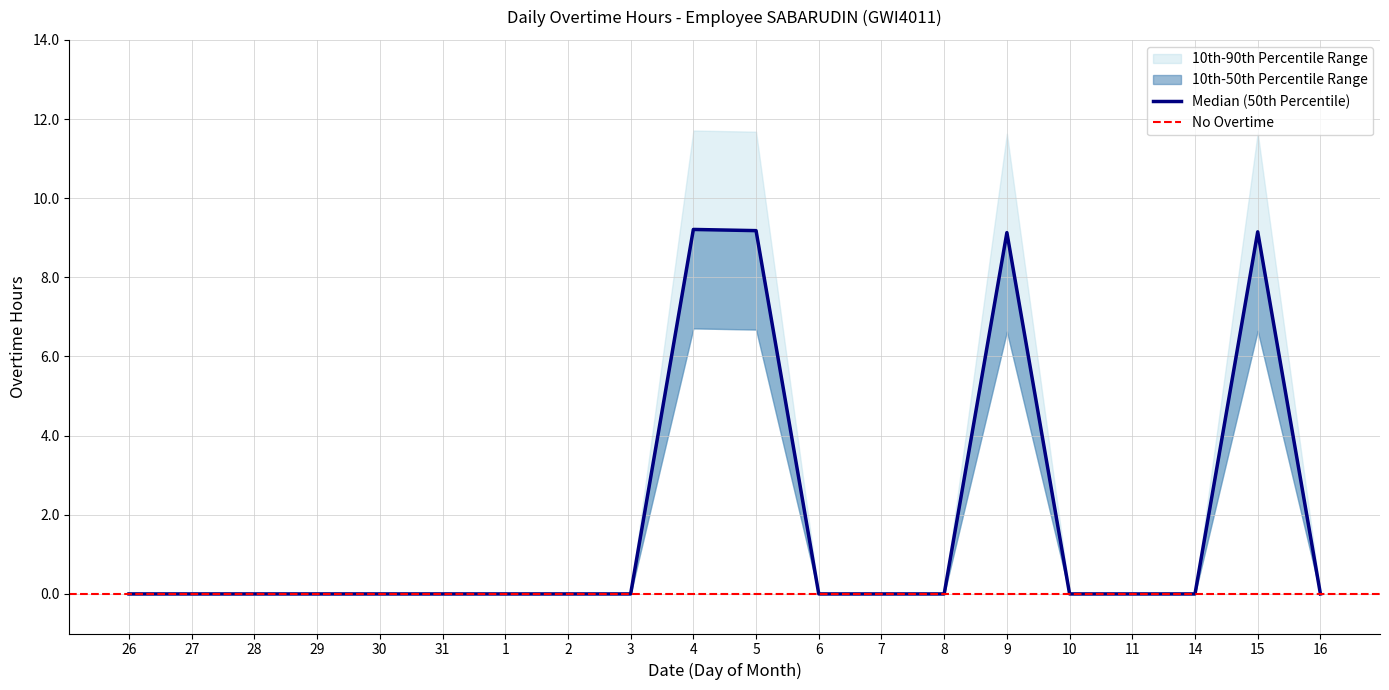

True or false: 10th Percentile (Low) and 50th Percentile (Median OT) cross at least once.

False